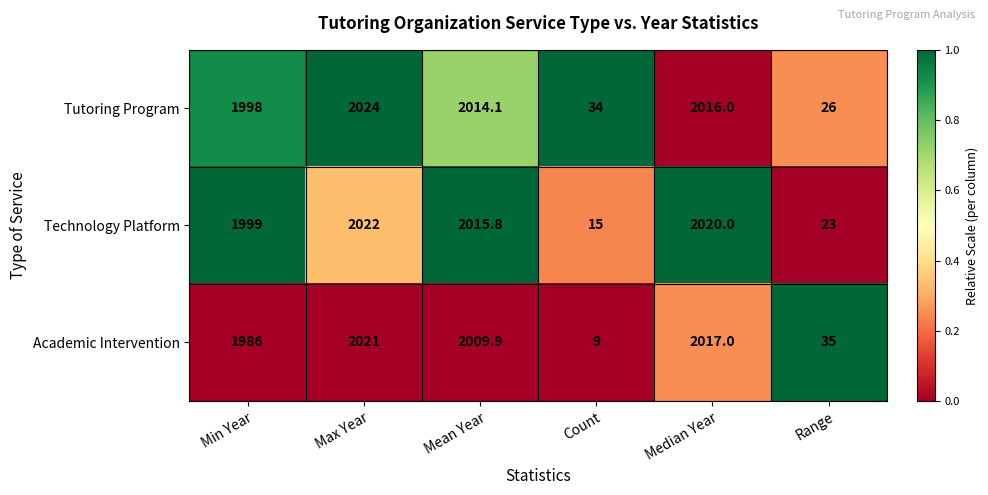

Reading right to left, extract all data points from this chart.

Tutoring Program: Range=26.0	Median Year=2016.0	Count=34.0	Mean Year=2014.1	Max Year=2024.0	Min Year=1998.0
Technology Platform: Range=23.0	Median Year=2020.0	Count=15.0	Mean Year=2015.8	Max Year=2022.0	Min Year=1999.0
Academic Intervention: Range=35.0	Median Year=2017.0	Count=9.0	Mean Year=2009.9	Max Year=2021.0	Min Year=1986.0